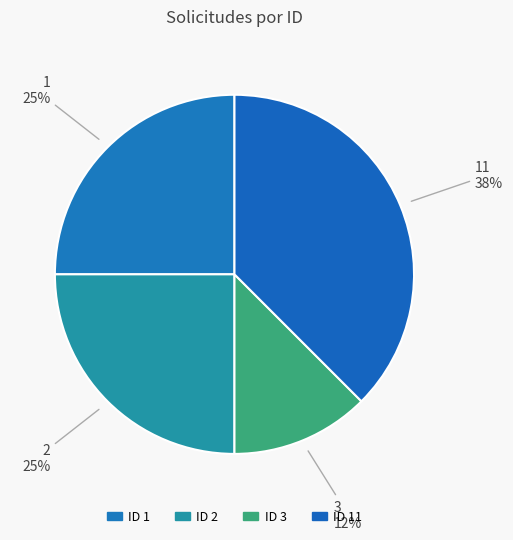

What percentage is the 1 slice, to the nearest percent?

25%